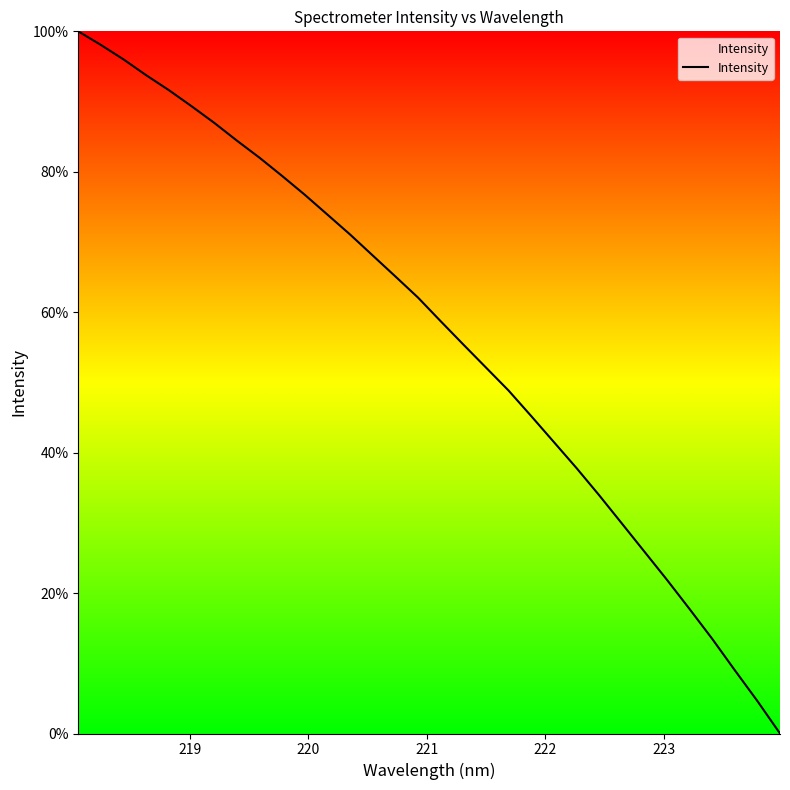

What is the greatest value displayed?

100.0